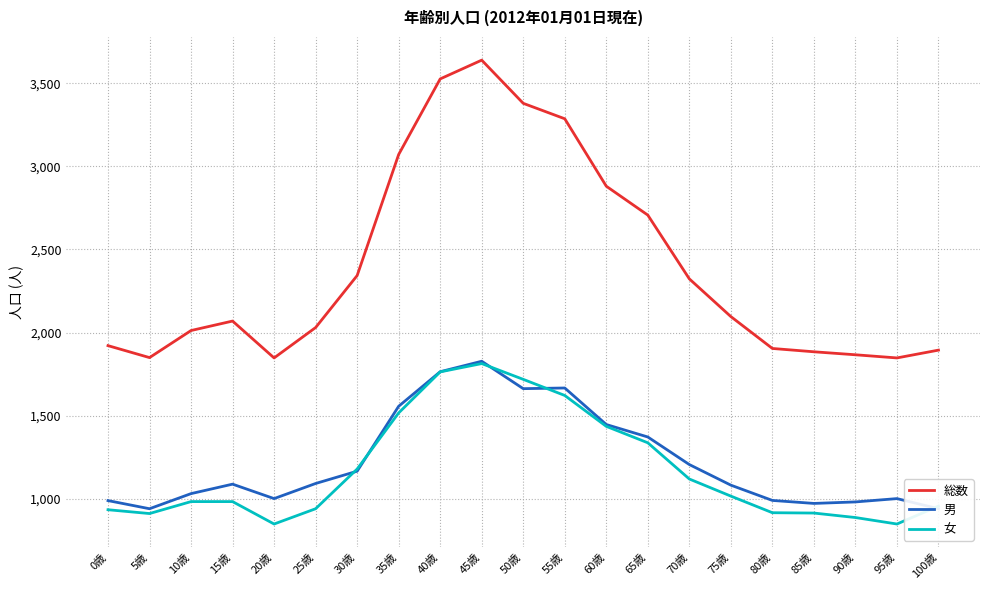

At which category does 総数 reach its first local peak?

15歳